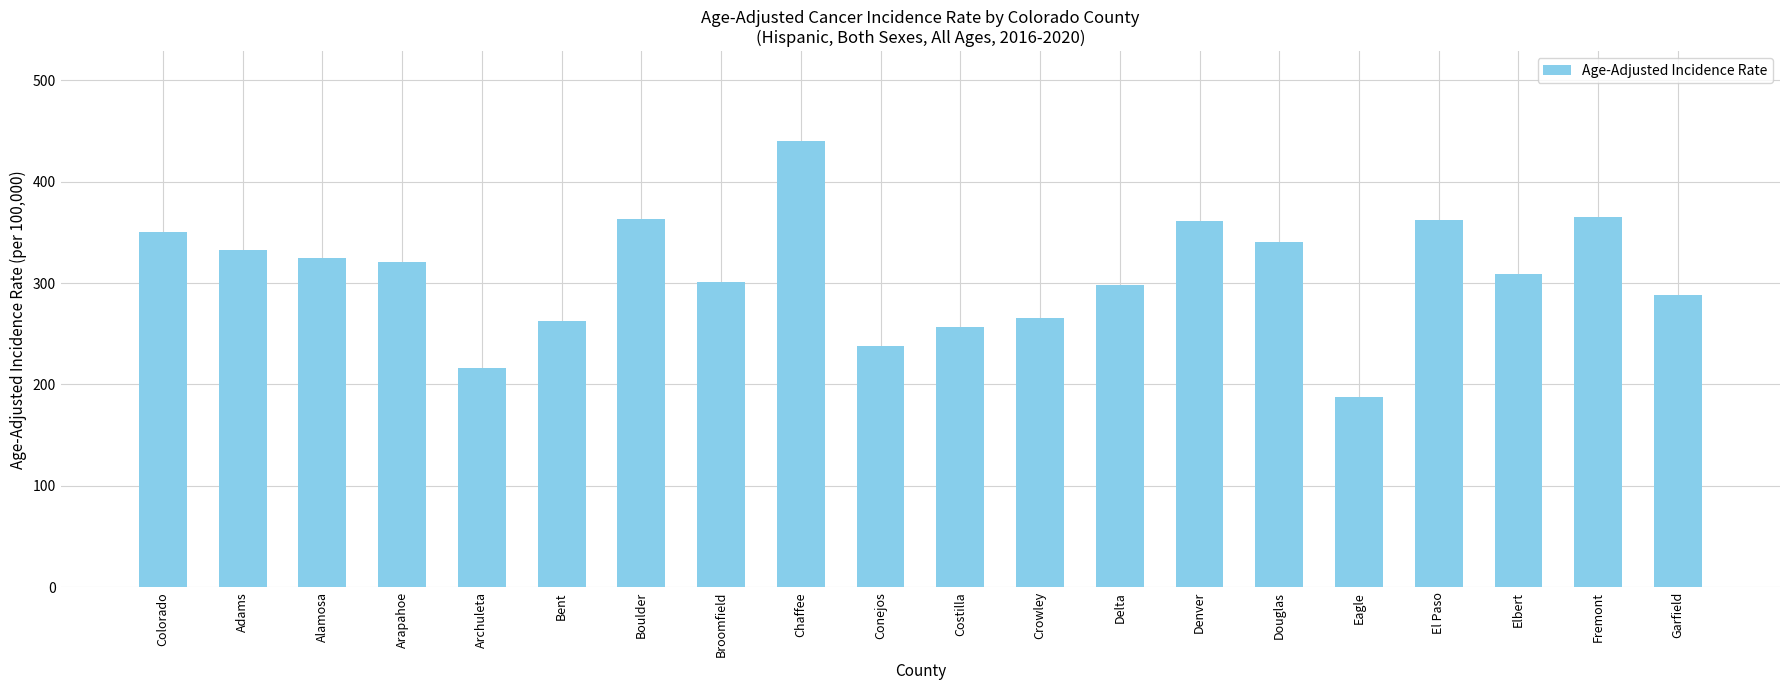

What is the maximum value shown in the chart?

440.6